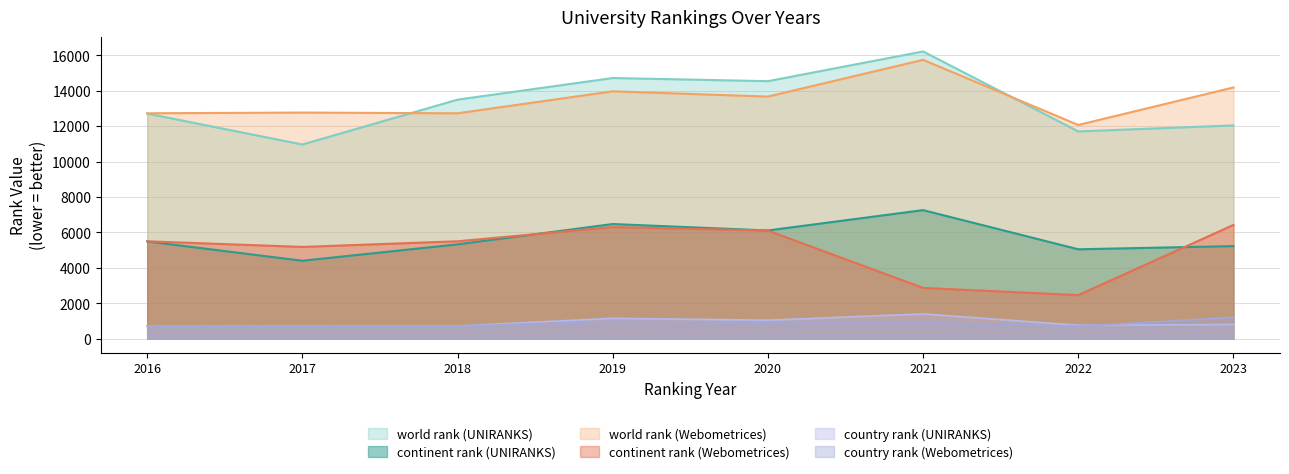

What is the difference between the second highest and second lowest values in the country rank (Webometrices) series?

286